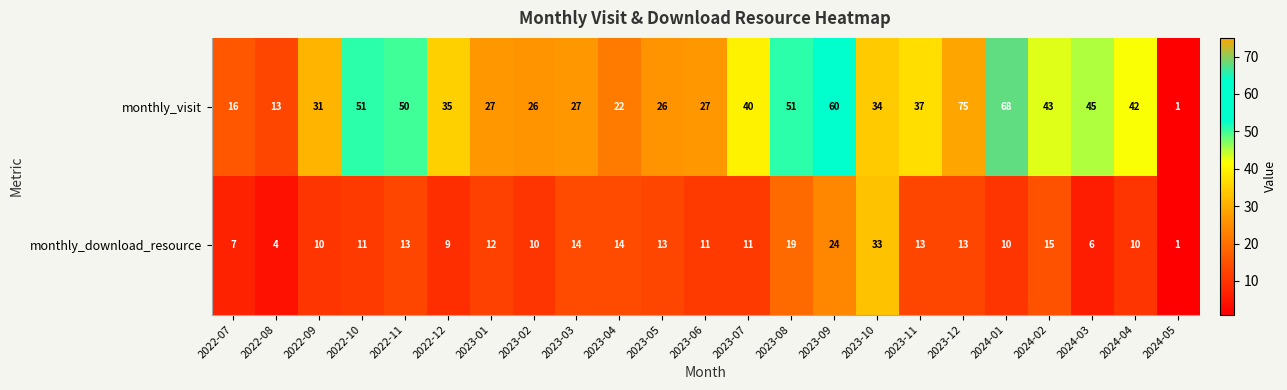

What is the difference between the highest and lowest values at 2023-09?

36